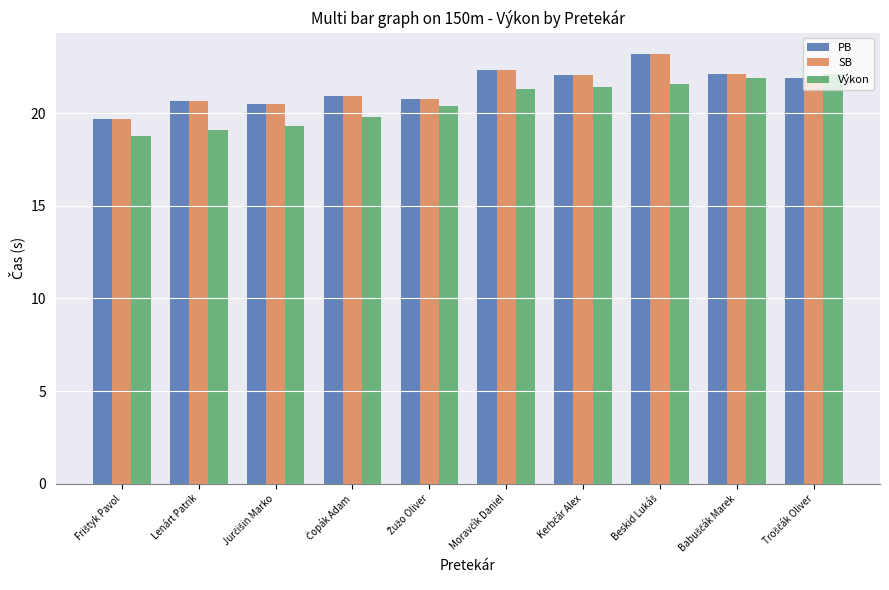

What is the difference between the maximum and minimum values in the SB series?

3.5